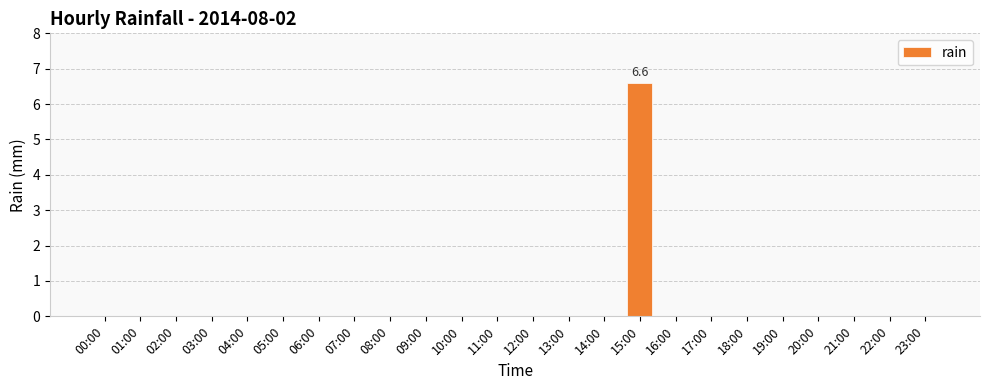

Are the bars horizontal?

No